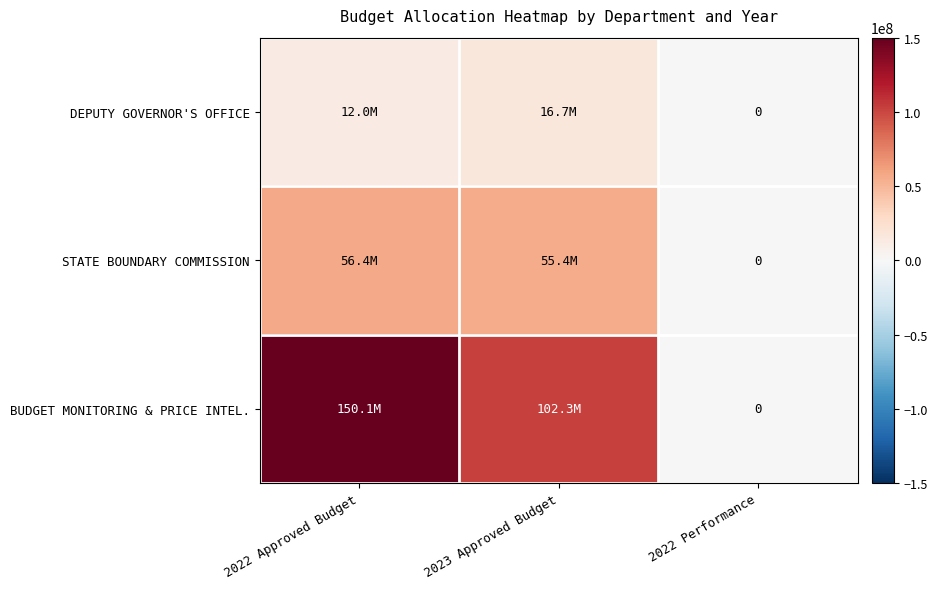

Which series changed the most between 2022 Approved Budget and 2023 Approved Budget?

BUDGET MONITORING & PRICE INTEL.